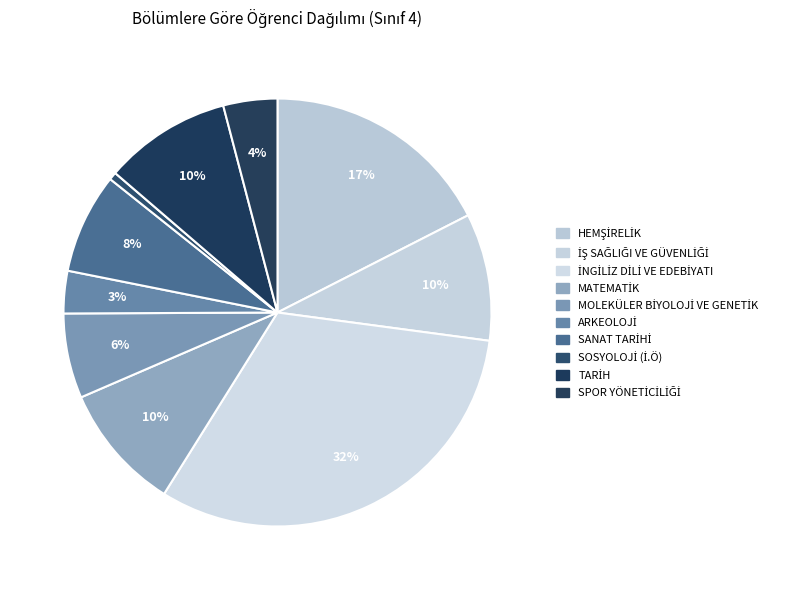

The İNGİLİZ DİLİ VE EDEBİYATI slice represents 23% of the pie. True or false?

False